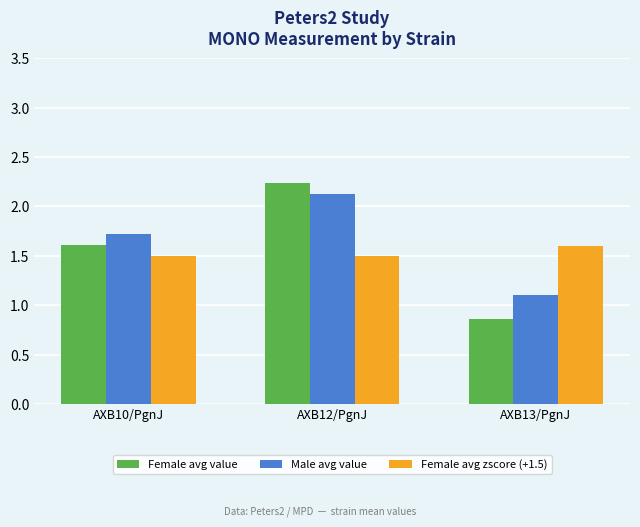

What is the label of the 1st bar from the right?

AXB13/PgnJ